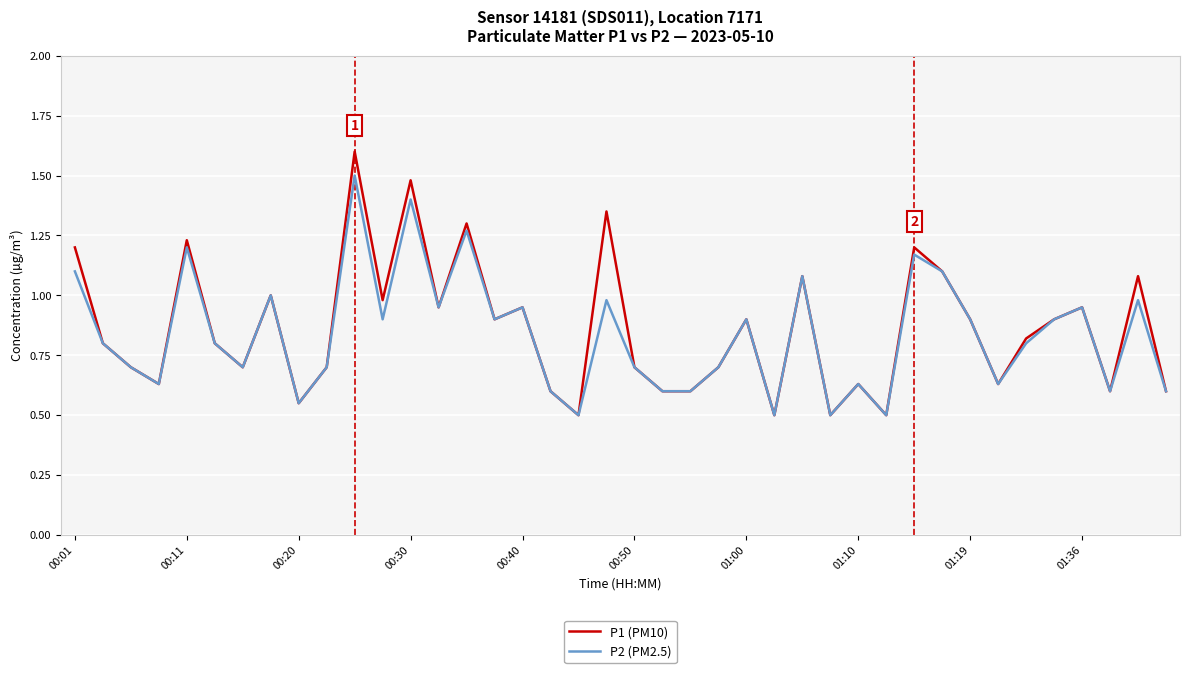

Which series has the widest spread of values?

P1 (PM10)